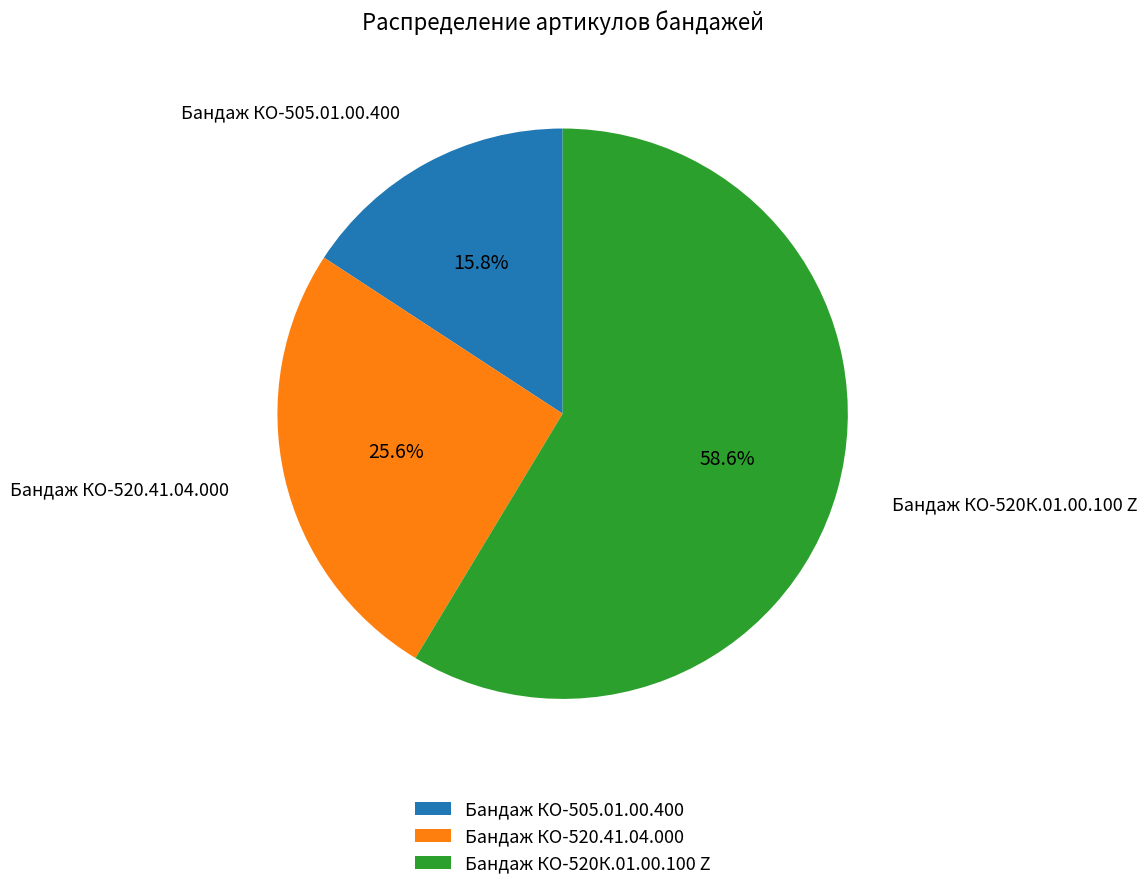

Which has a higher value, Бандаж КО-520К.01.00.100 Z or Бандаж КО-520.41.04.000?

Бандаж КО-520К.01.00.100 Z